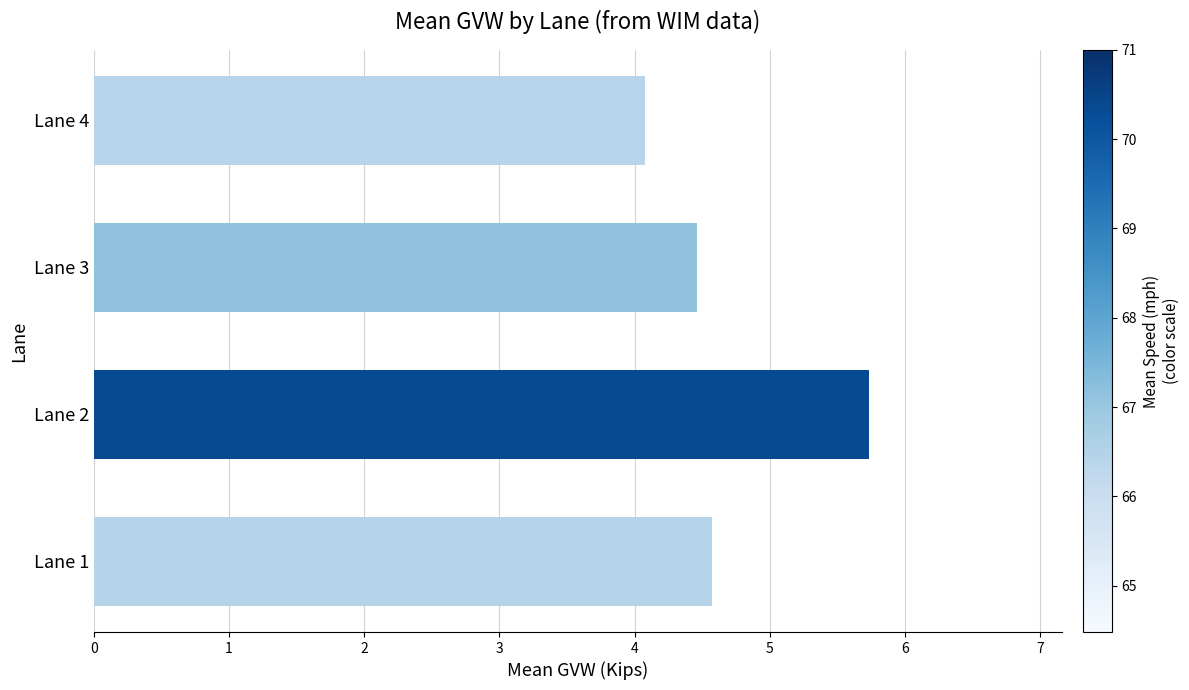

List the labels in order of value, smallest first.

Lane 4, Lane 3, Lane 1, Lane 2